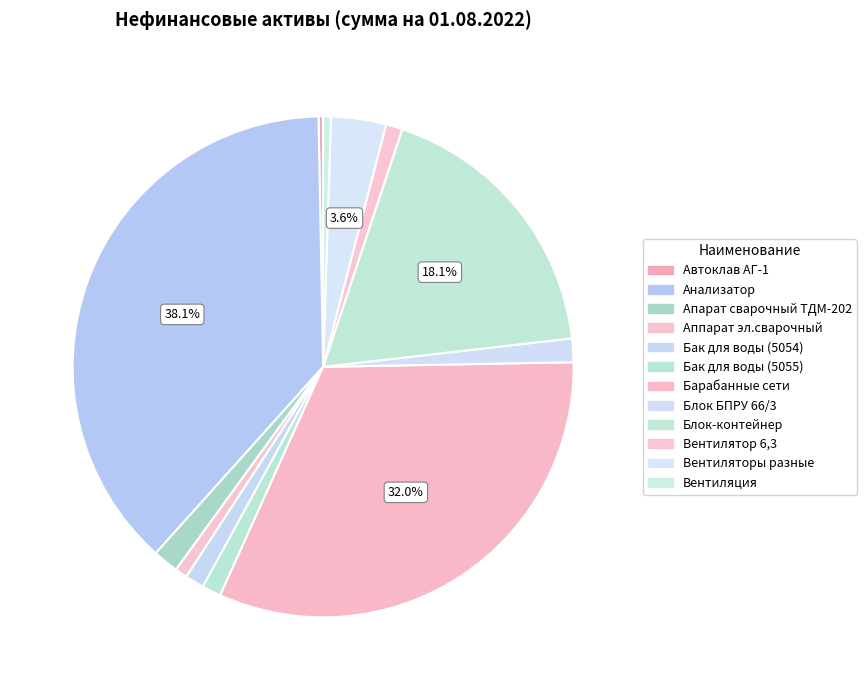

Count the number of slices in the pie.

12